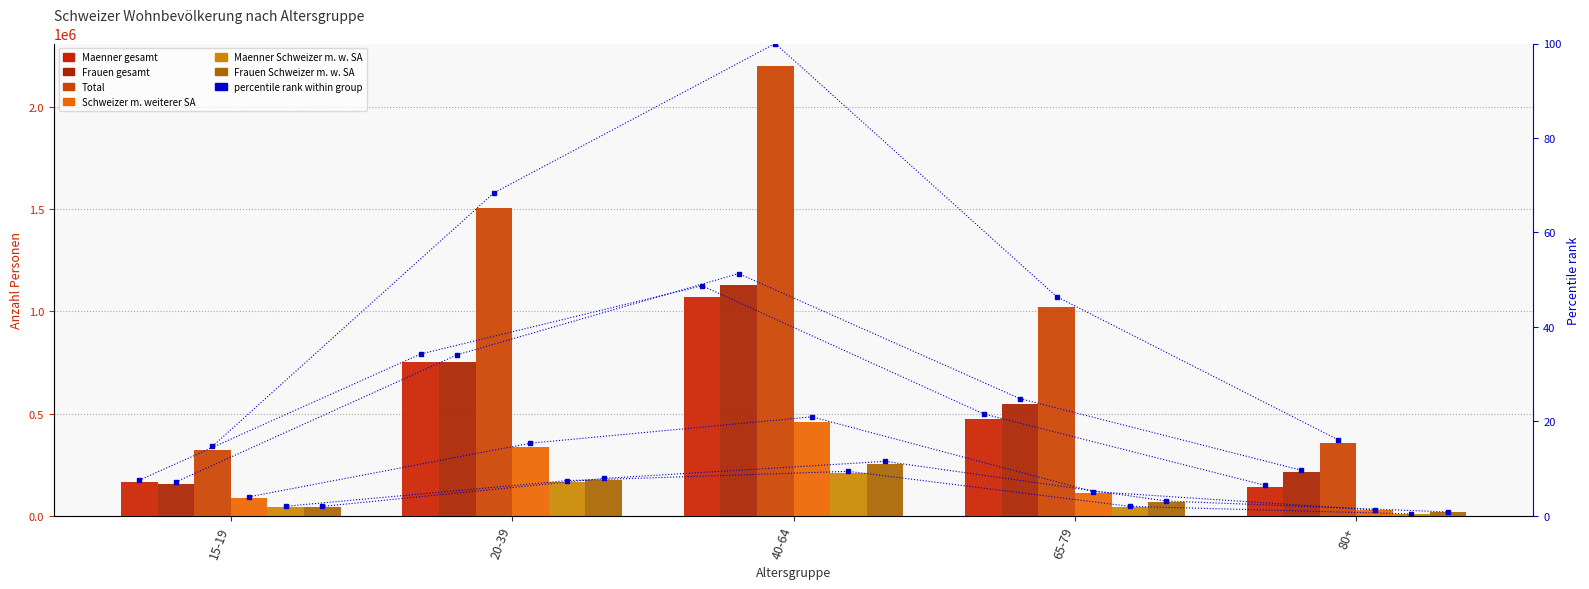

Which series has the widest spread of values?

Total